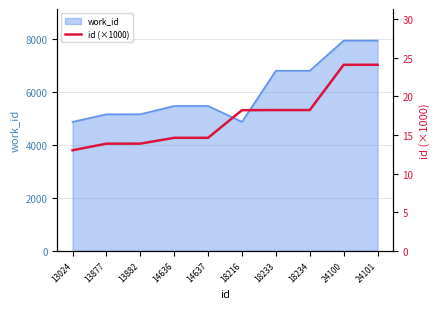

Count the number of values greater than 18.

5